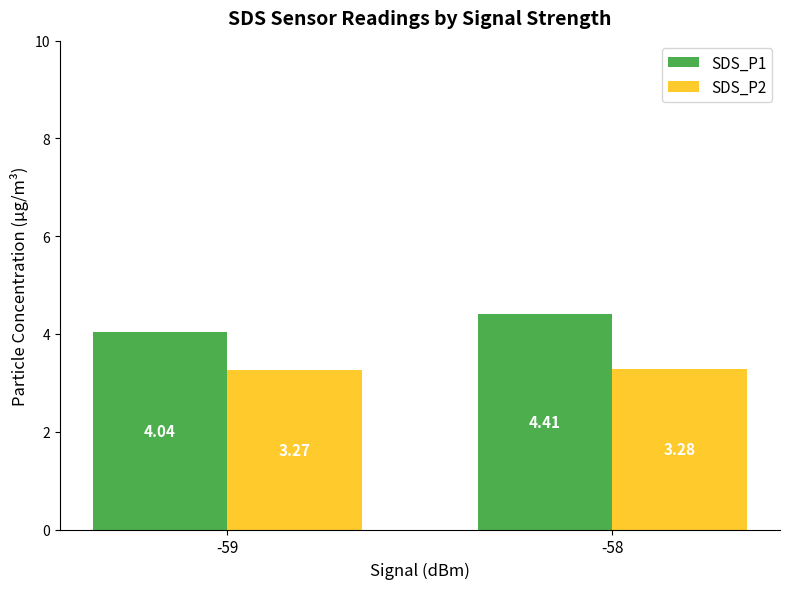

Rank the series at -58 from highest to lowest value.

SDS_P1, SDS_P2